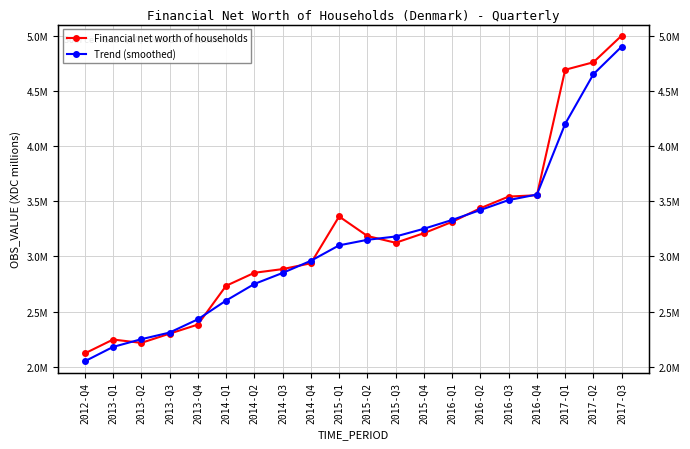

Rank the series by their maximum value, from highest to lowest.

Financial net worth of households, Trend (smoothed)